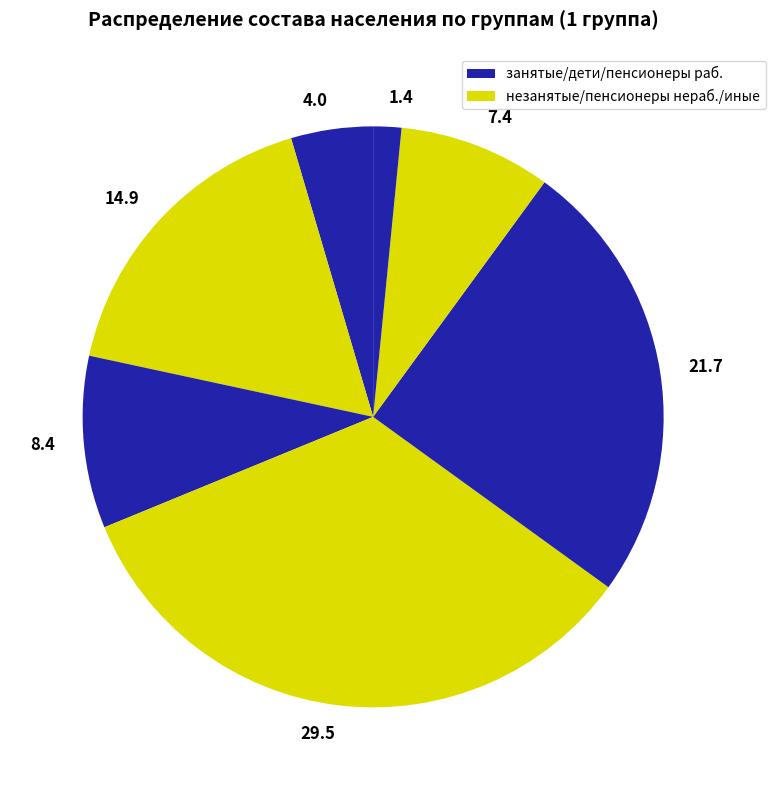

Is 29.5 the majority of the pie?

No